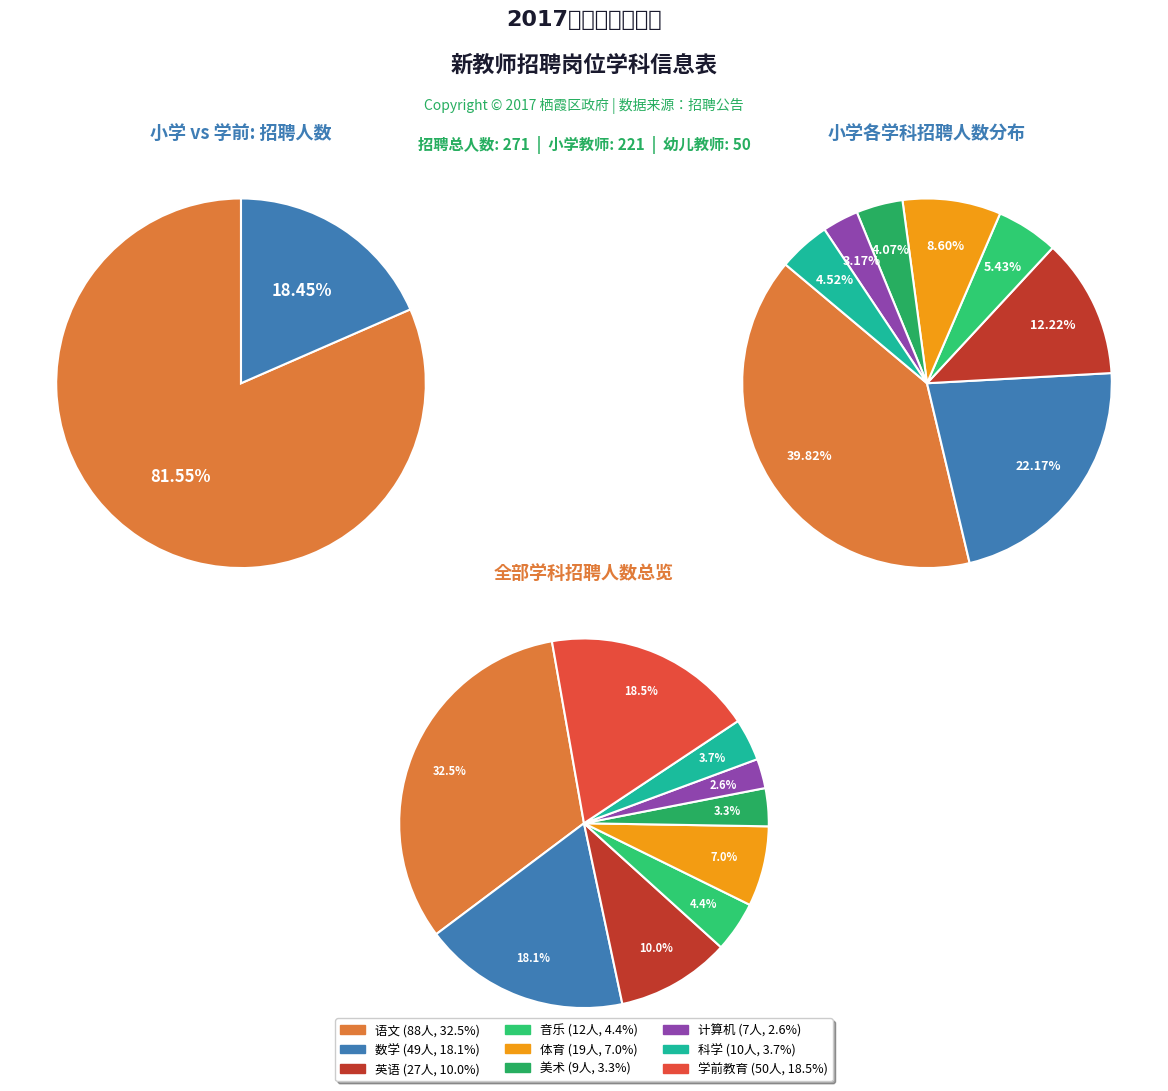

How much of the chart is everything except 英语?

90.0%